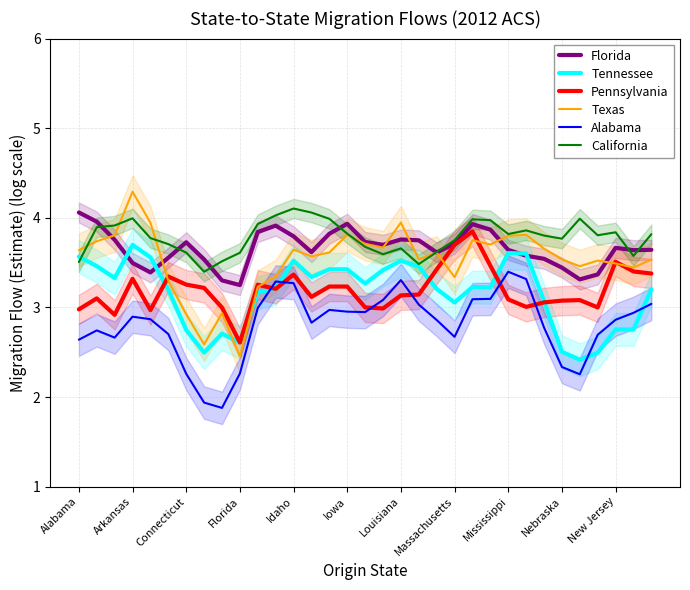

At 11, list the series in order from smallest to largest.

Pennsylvania, Tennessee, Alabama, Texas, Florida, California